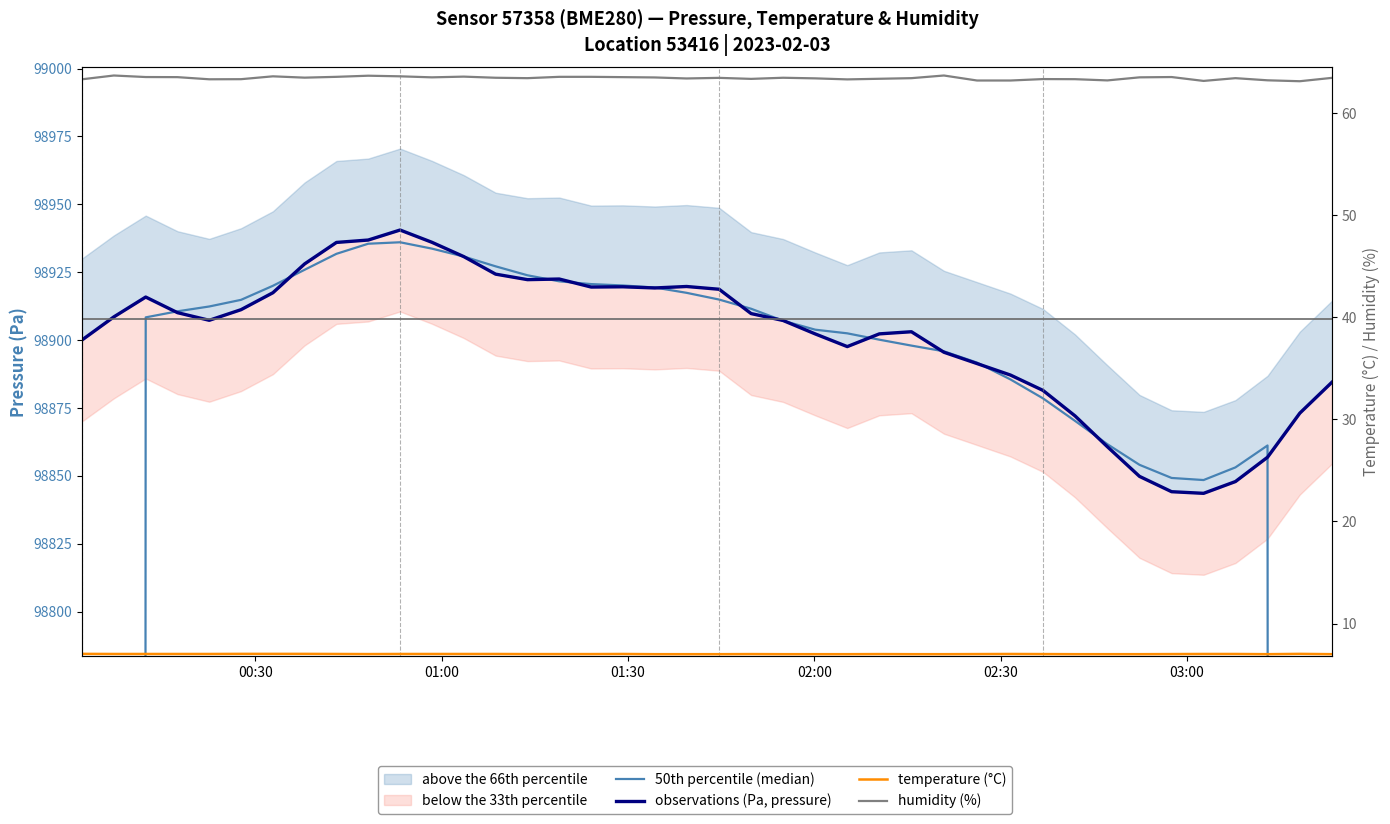

In humidity (%), how many points are higher than both neighbors (excluding endpoints)?

10